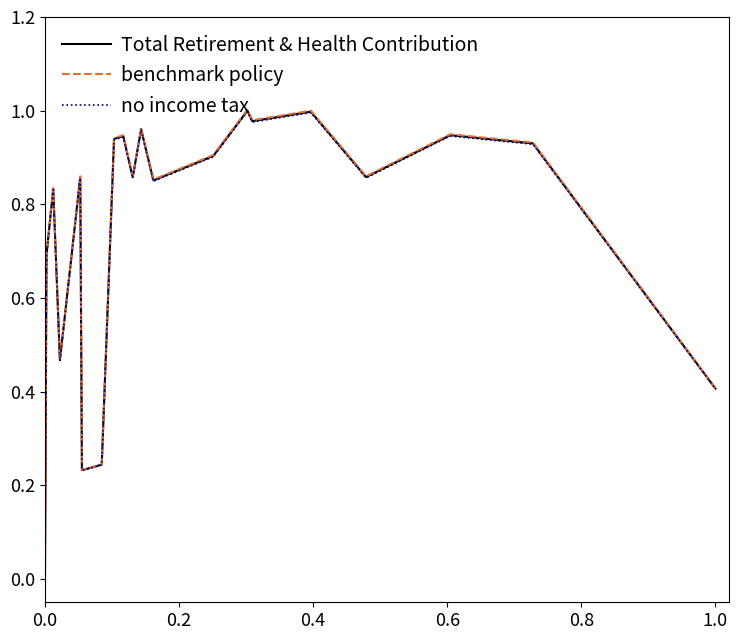

Which series has the widest spread of values?

benchmark policy